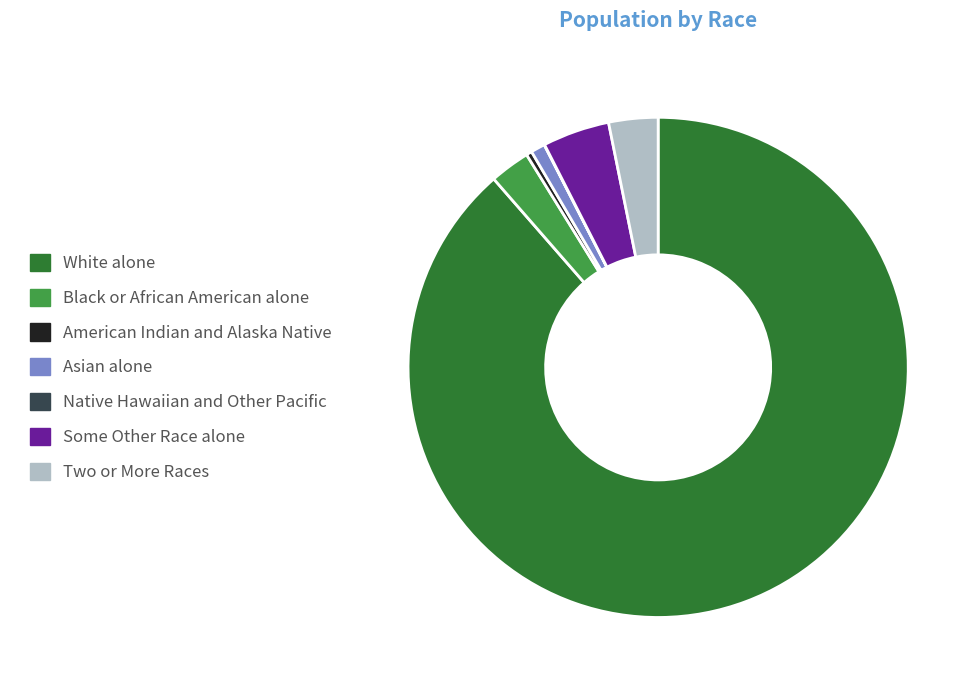

Combined, do Black or African American alone and White alone account for over 50%?

Yes